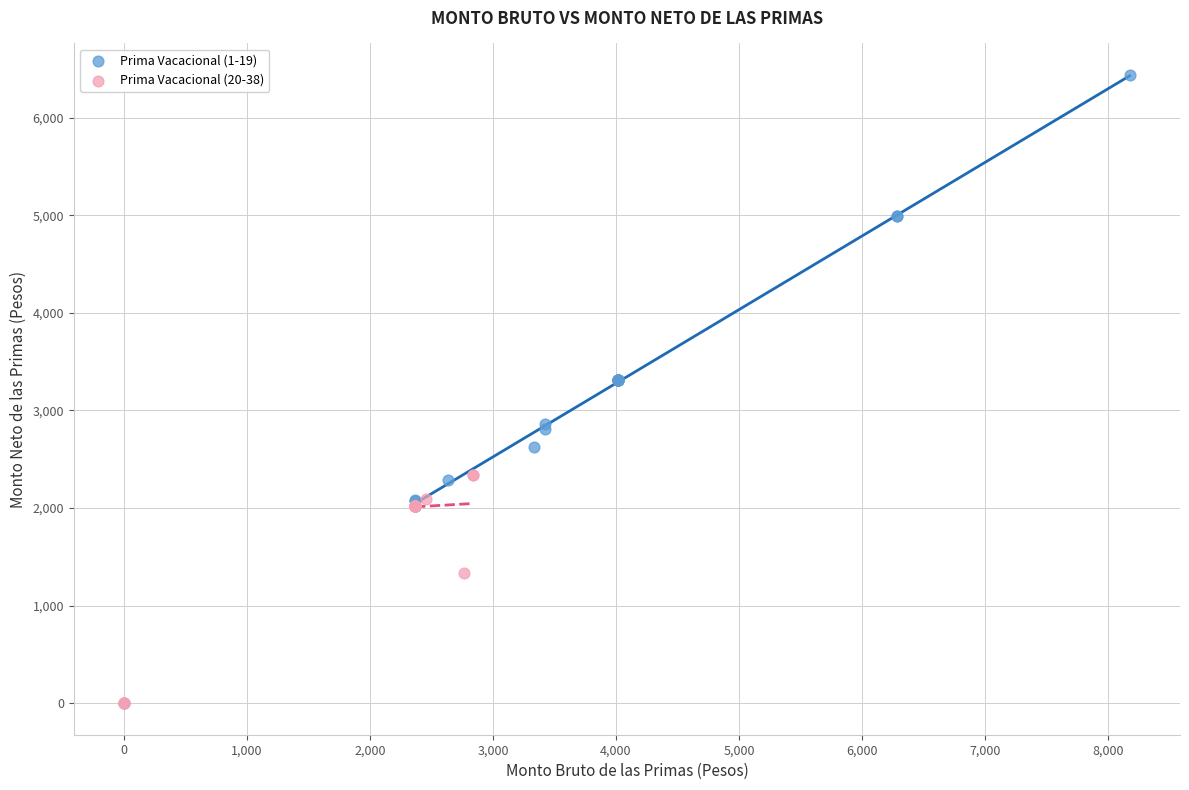

Which series contains the highest Y value?

Prima Vacacional (1-19)